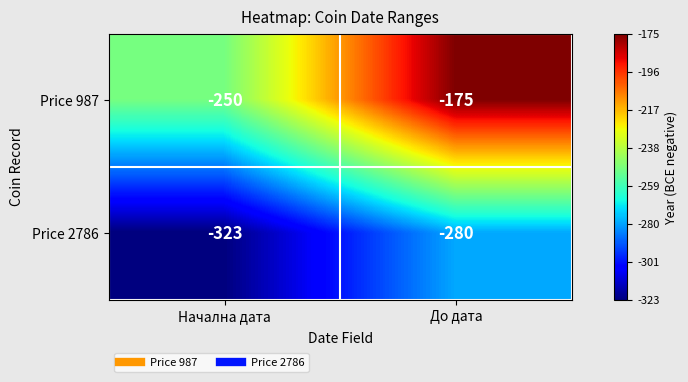

How many data points does each series have?

2